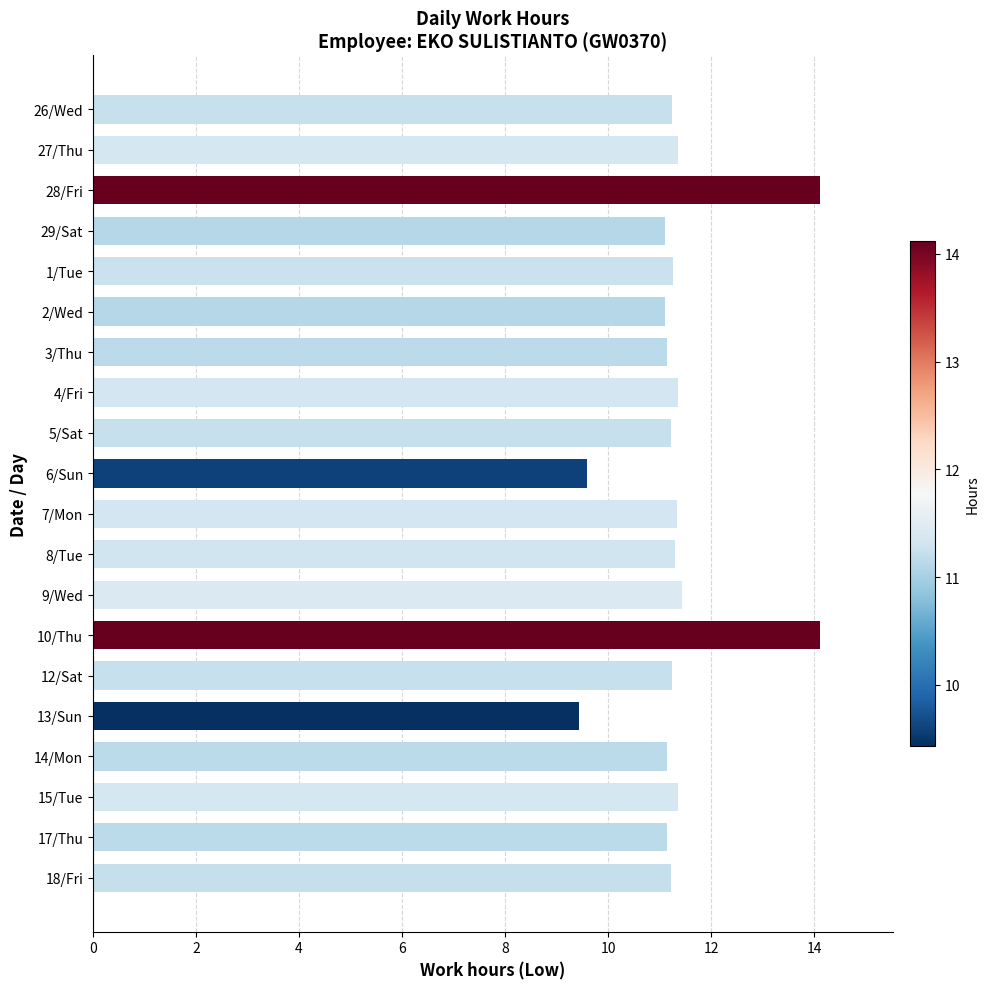

What is the smallest value displayed?

9.4